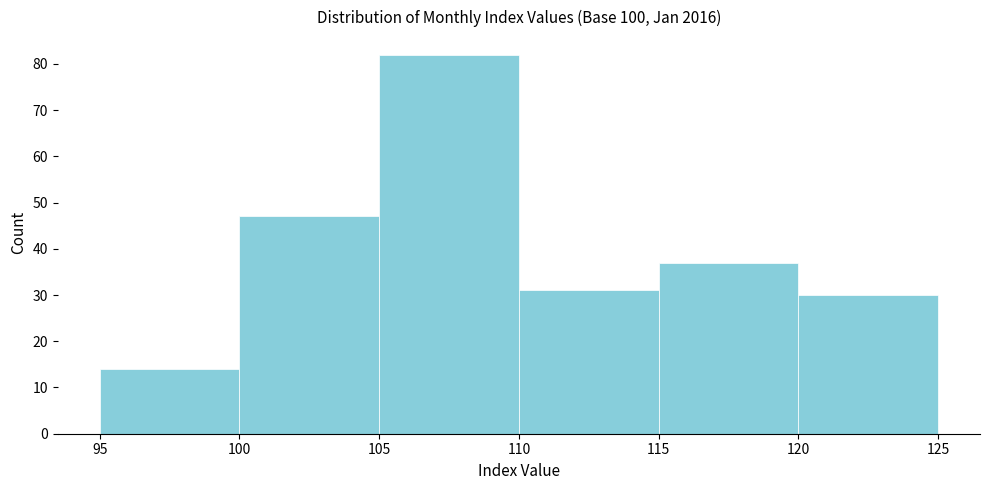

Reading left to right, transcribe this chart: for each bar, give the range it covers on the x-axis and its height. The values are not printed on the chart, so give them approximately, as read against the axis.

95 to 100: 14
100 to 105: 47
105 to 110: 82
110 to 115: 31
115 to 120: 37
120 to 125: 30